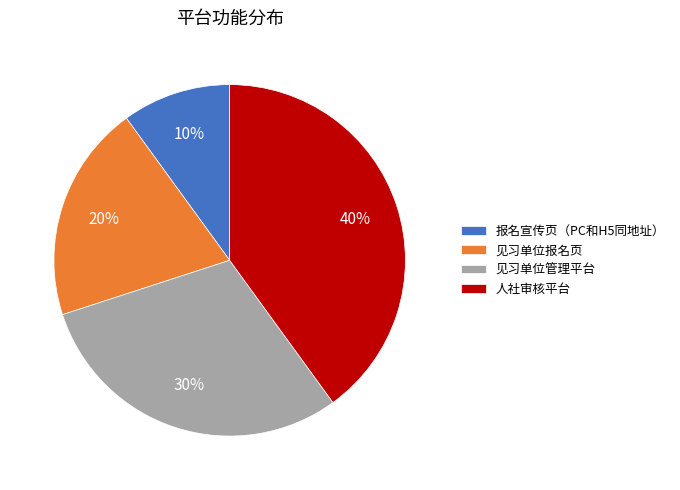

Is there a majority slice in this chart?

No